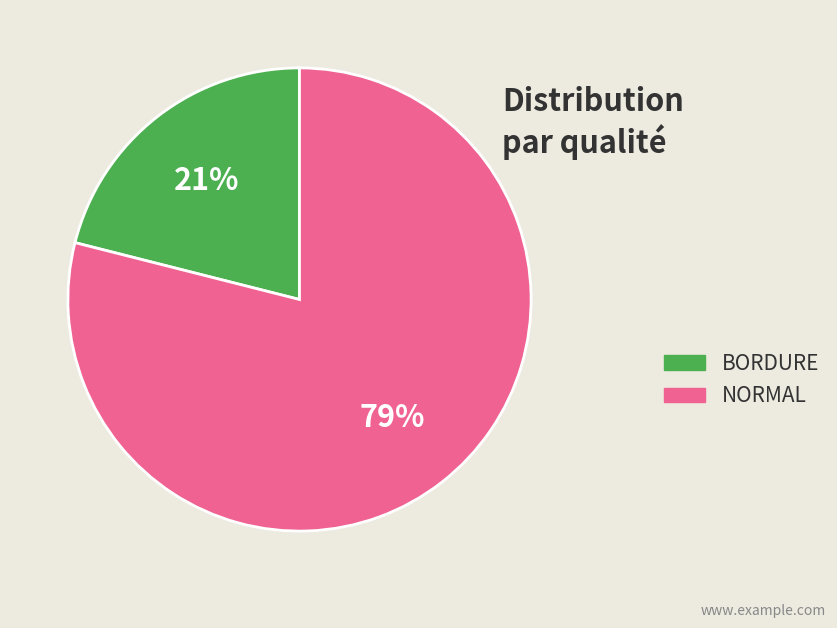

Between BORDURE and NORMAL, which is larger?

NORMAL